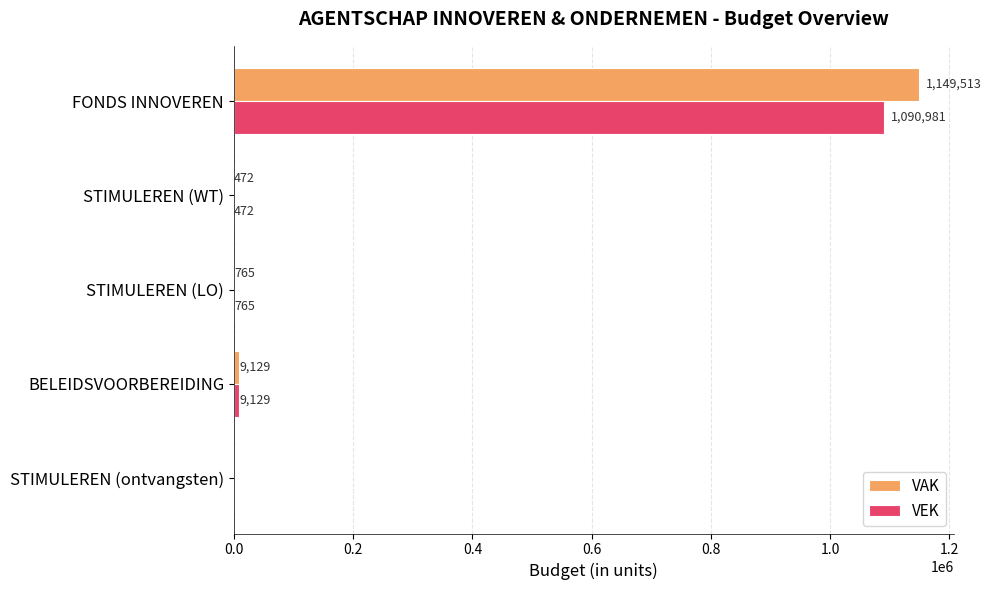

What is the sum of the VEK values at FONDS INNOVEREN and STIMULEREN (ontvangsten)?

1090981